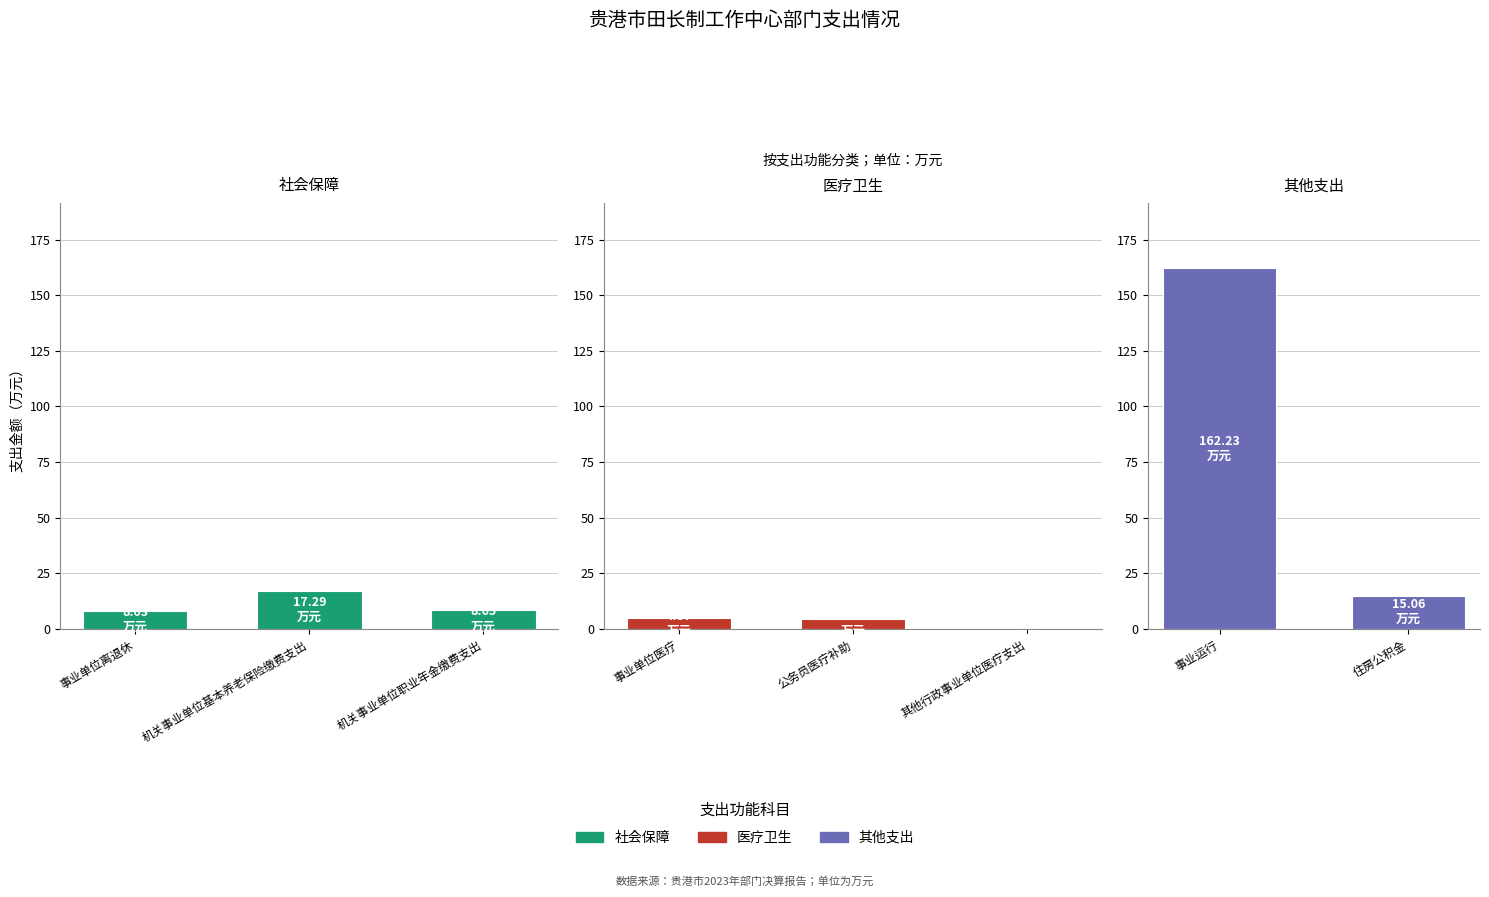

Is it true that the value at 事业单位医疗 is 1.4?

False